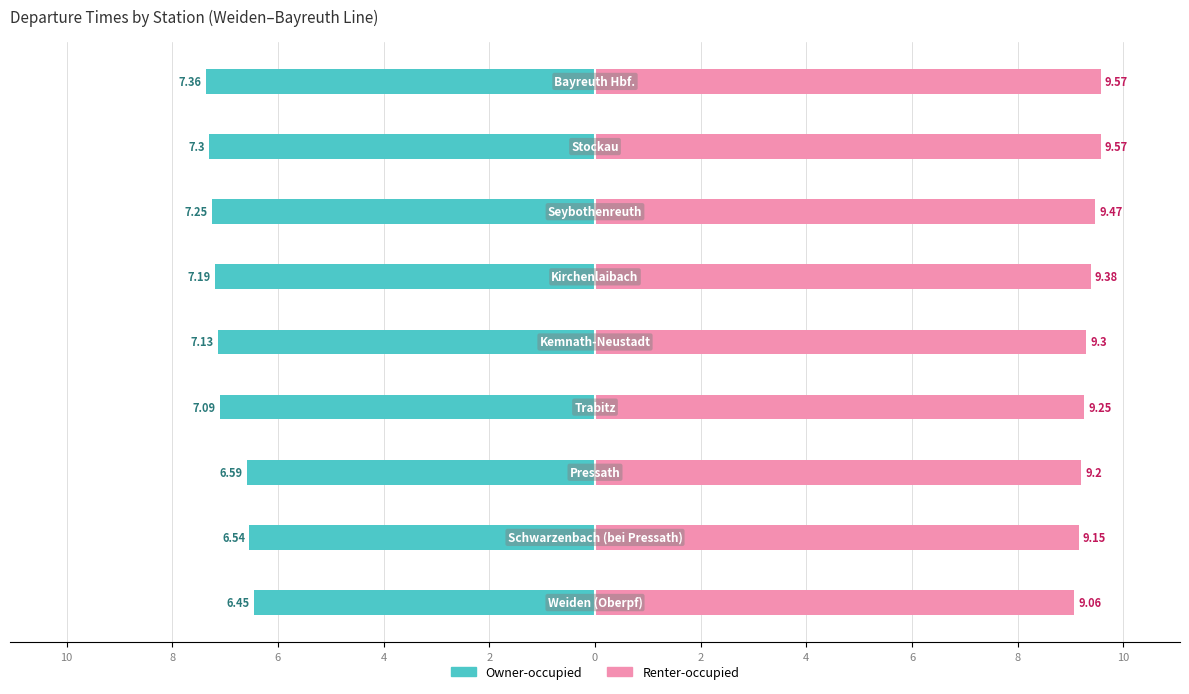

Which series changed the most between 8 and 0?

Owner-occupied